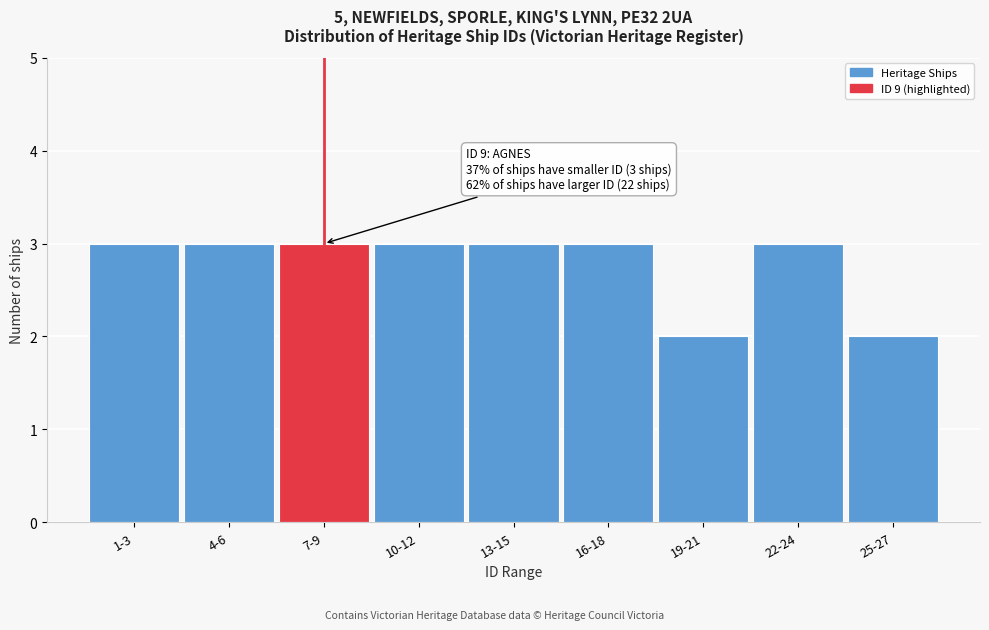

Reading left to right, transcribe all the data shown in this chart.

1-3=3	4-6=3	7-9=3	10-12=3	13-15=3	16-18=3	19-21=2	22-24=3	25-27=2